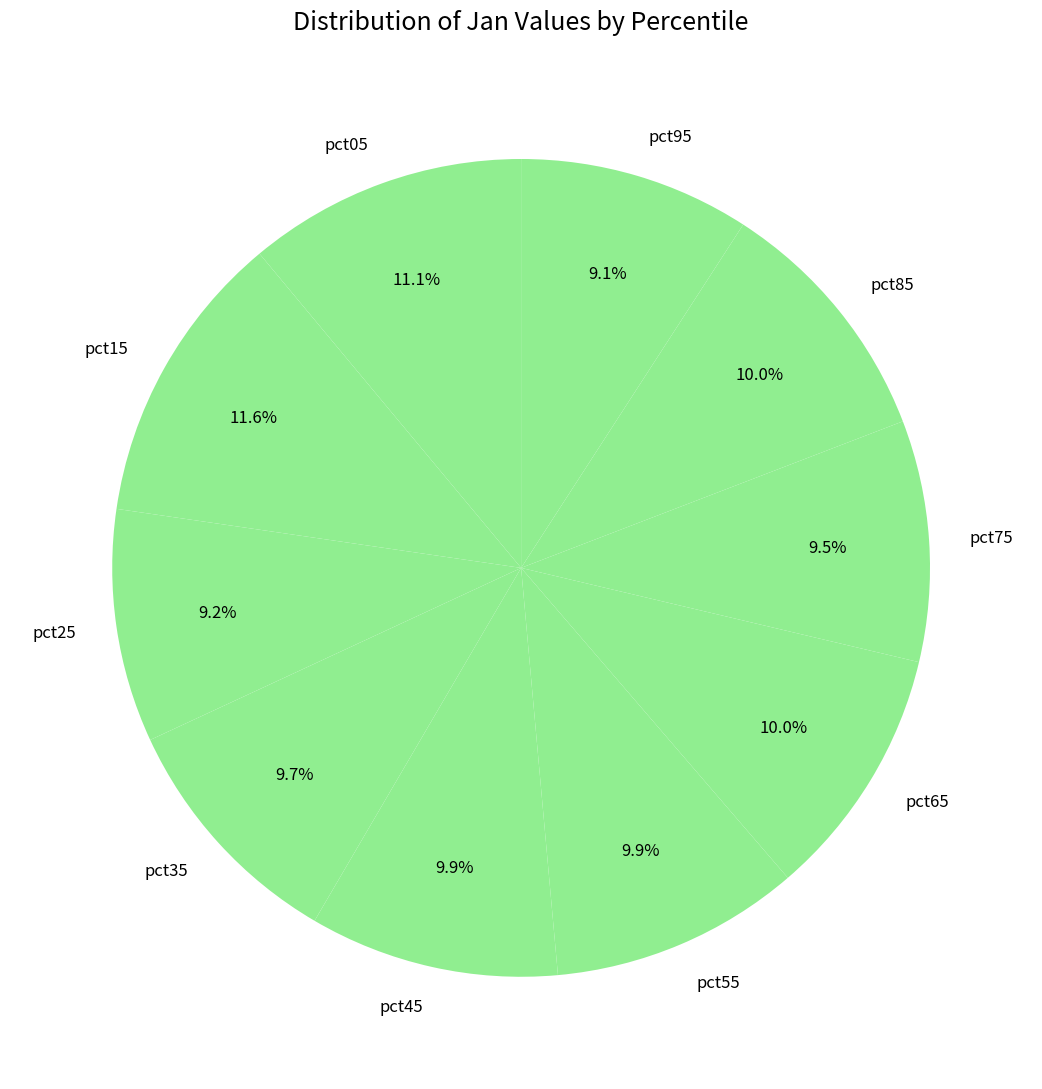

The pct25 slice represents 21% of the pie. True or false?

False